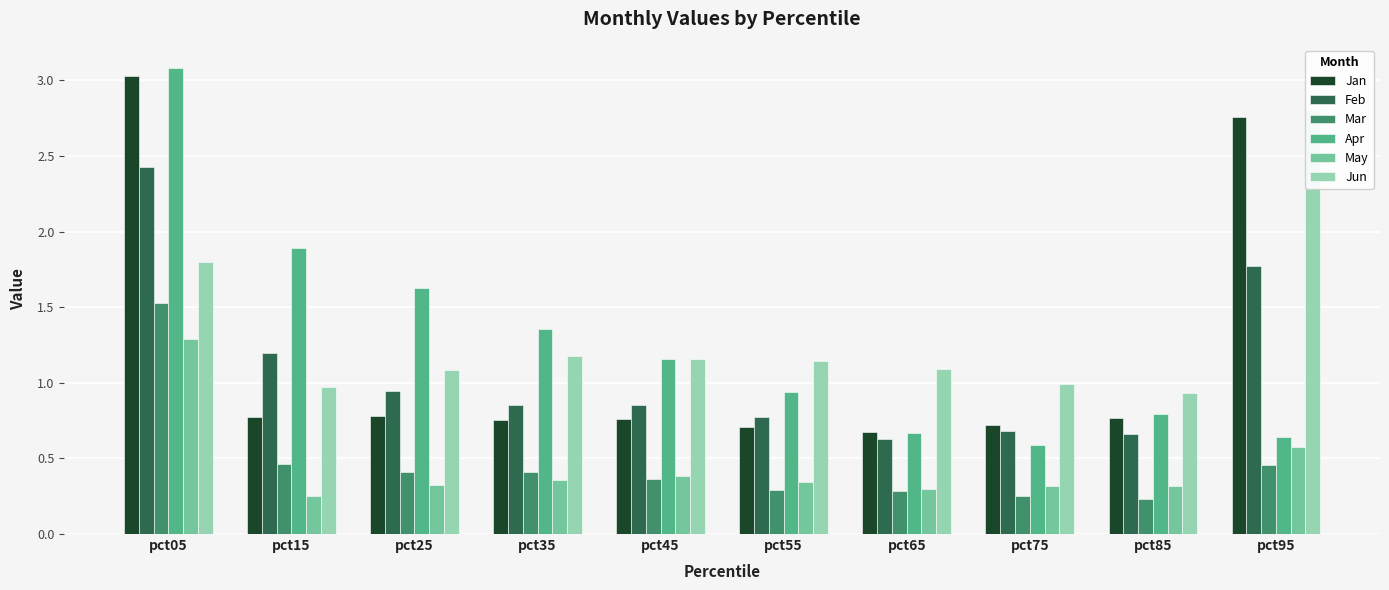

How many bars are there in each group?

6